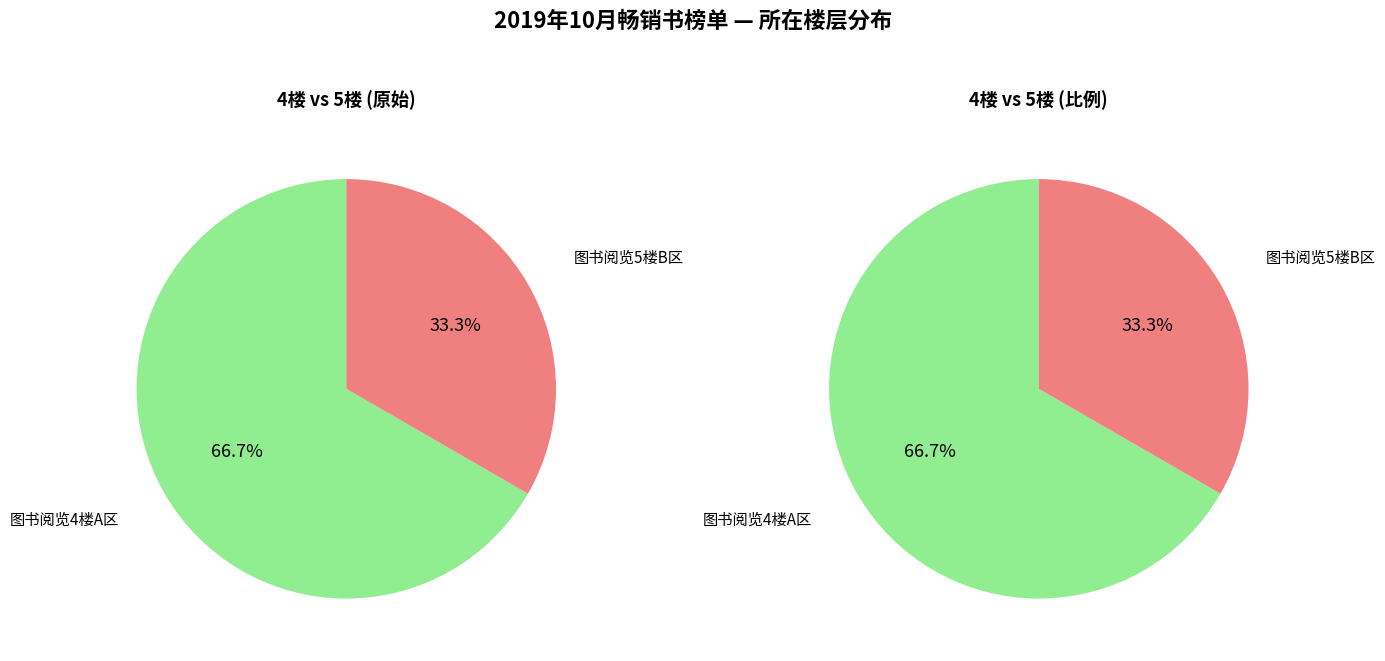

How much of the chart is everything except 图书阅览5楼B区?

66.7%